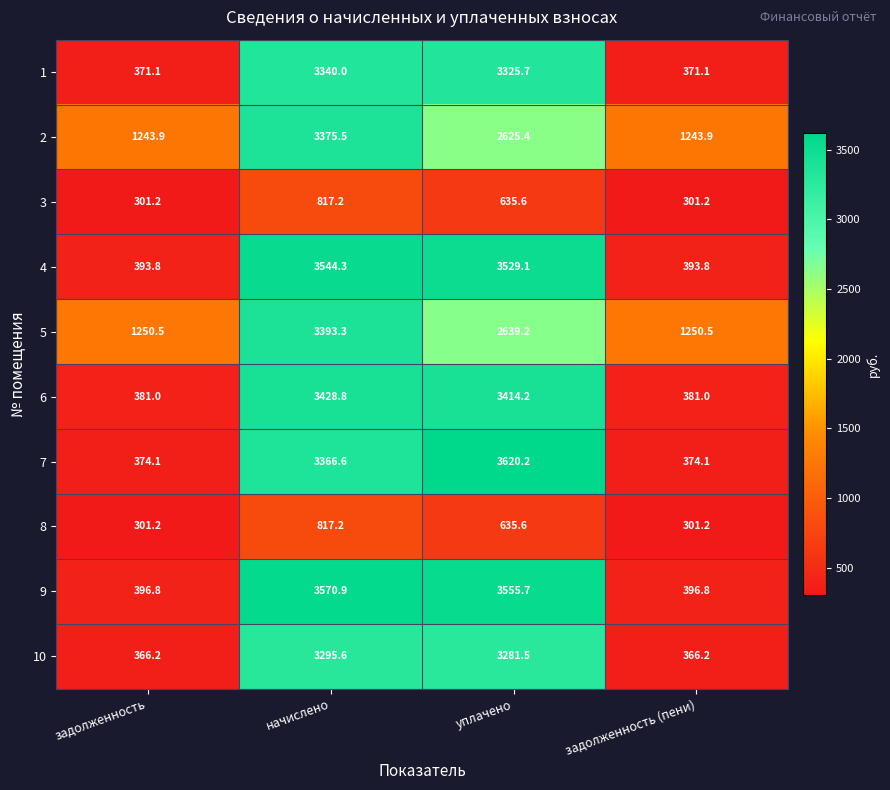

Which series has the largest total across all categories?

5